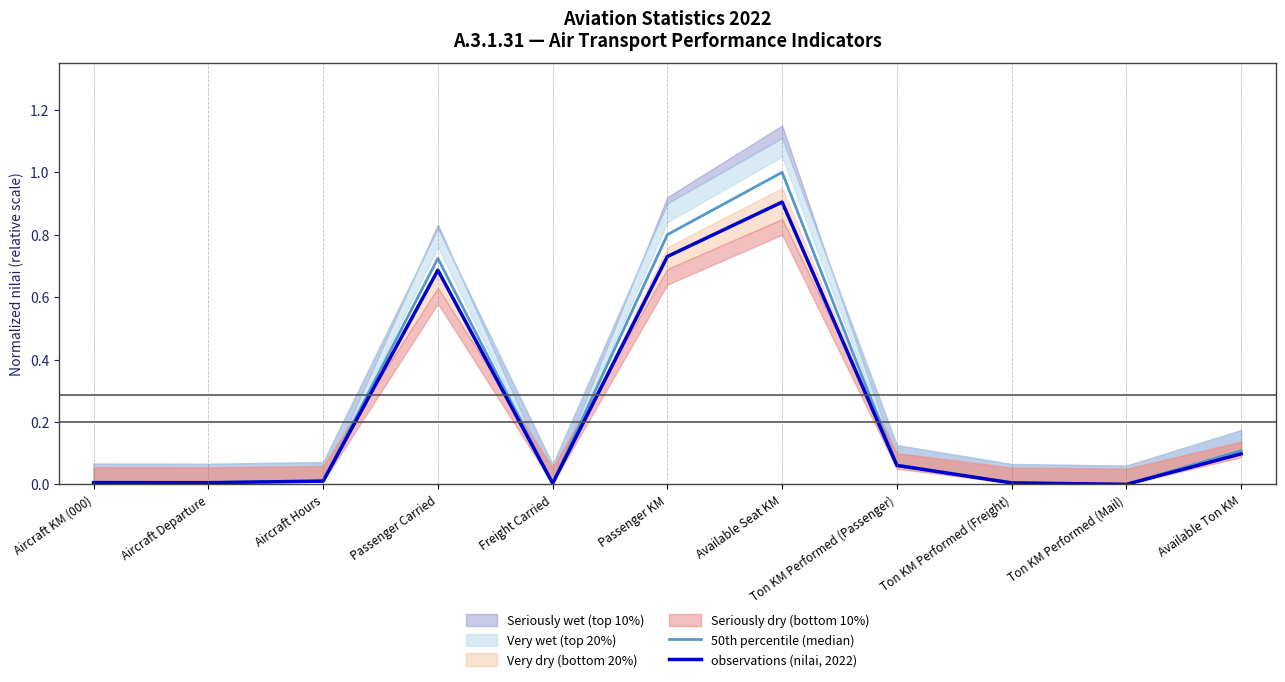

What is the label of the 2nd point from the left?

Aircraft Departure